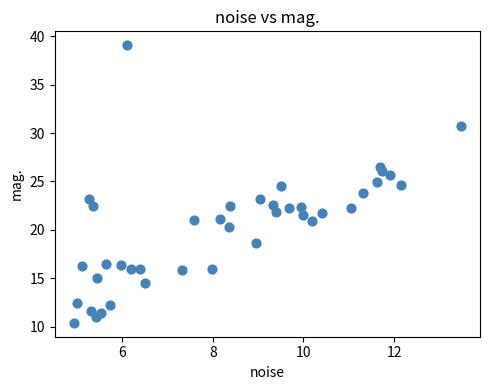

What is the range of X values (max minus min)?

8.5